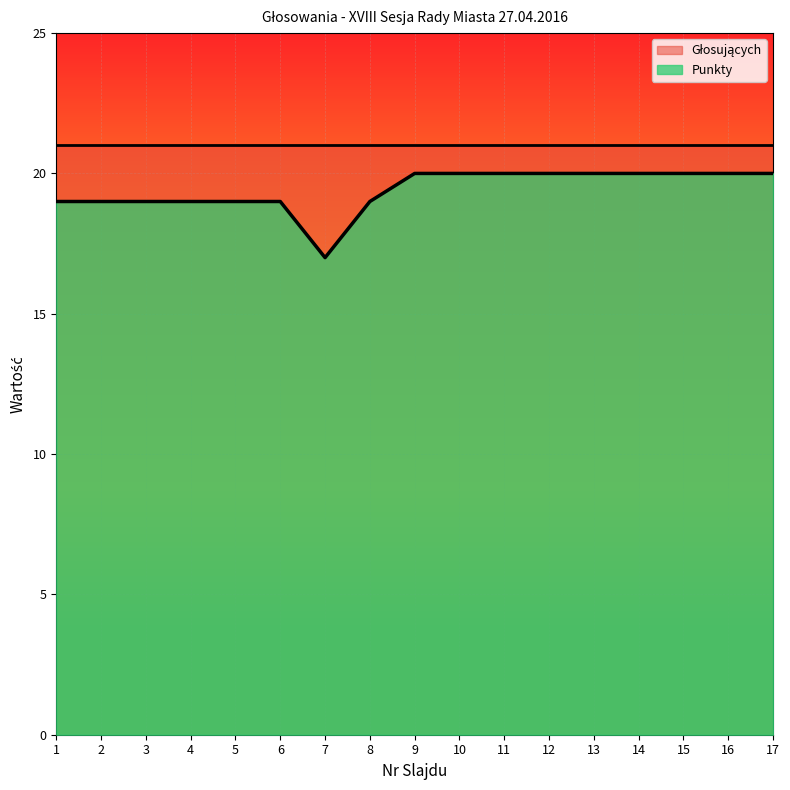

Which series has the widest spread of values?

Punkty